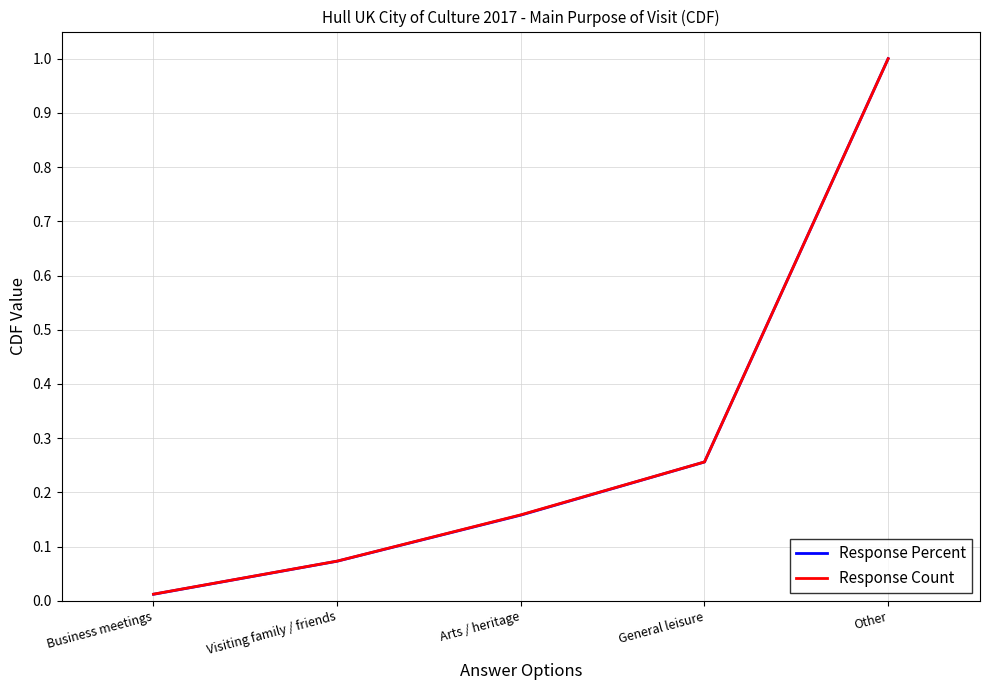

True or false: Response Count has a value of 1.0 at Other.

True